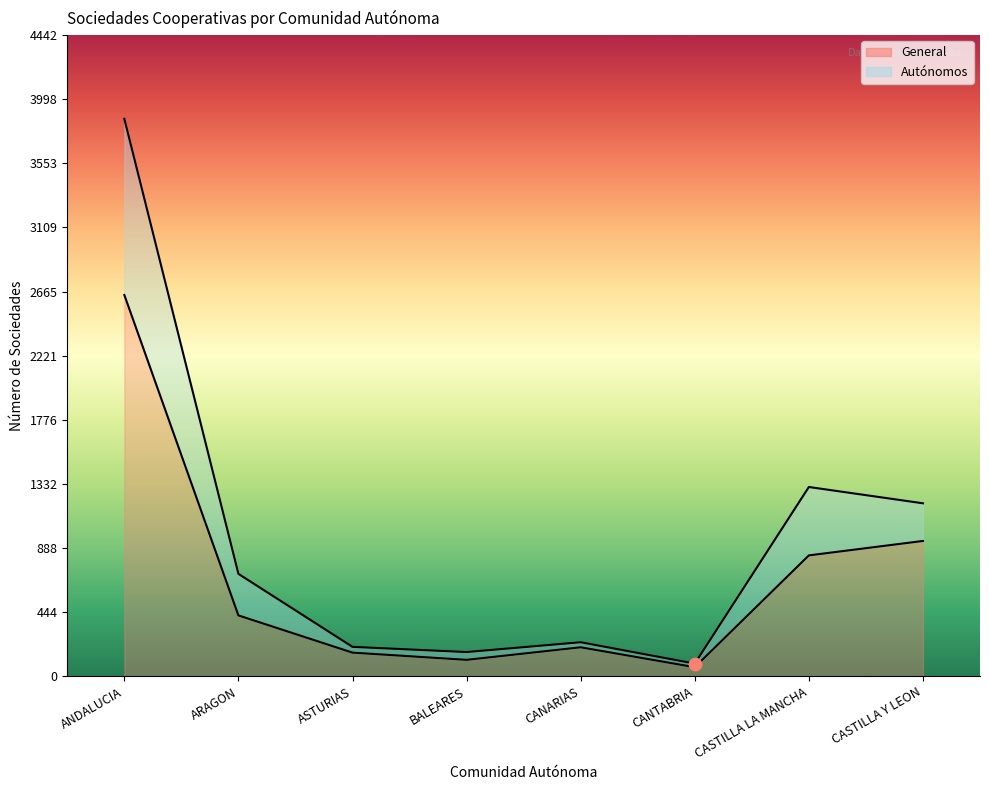

Which series reaches the maximum Y coordinate?

Autonomos